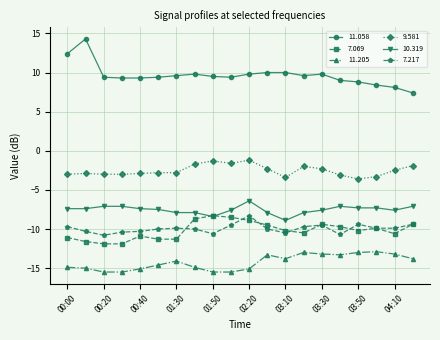

What is the sum of all 11.205 values?

-285.2